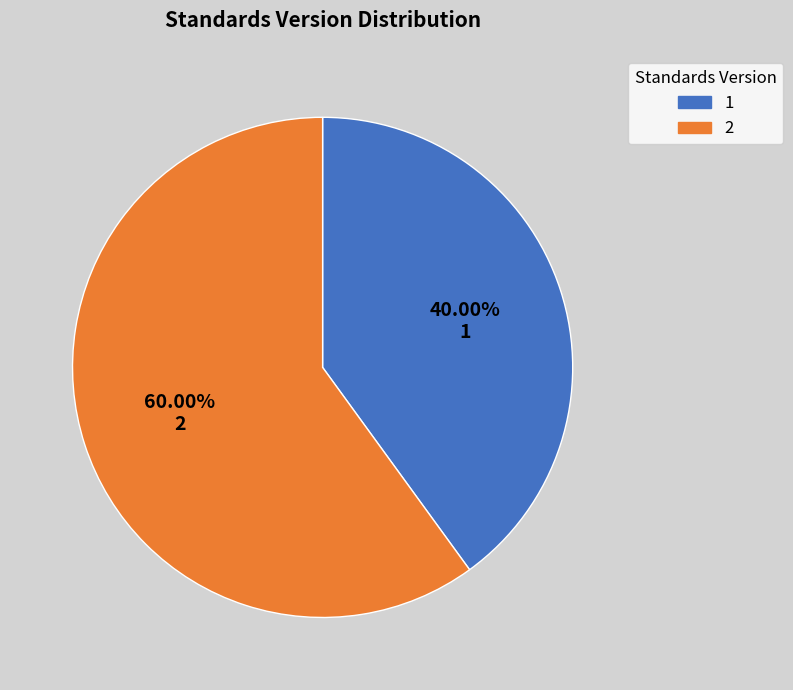

Does any single category account for the majority?

Yes